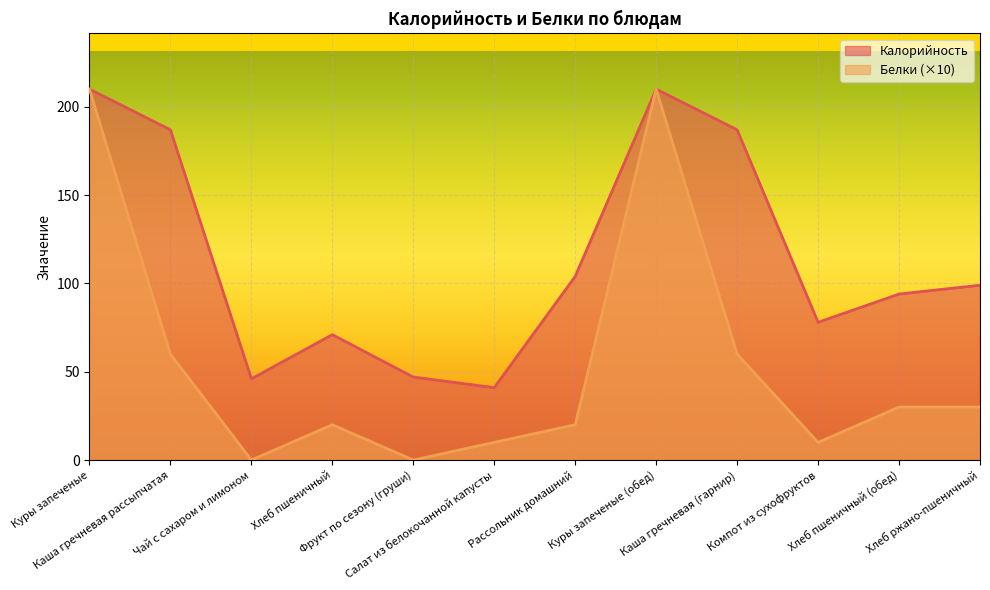

At how many categories does at least one series exceed 103?

5